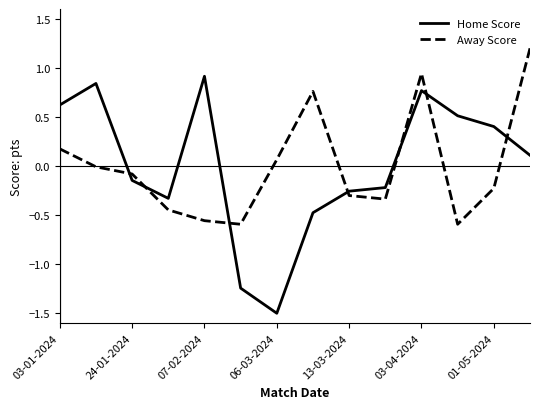

What is the maximum value shown in the chart?

1.2